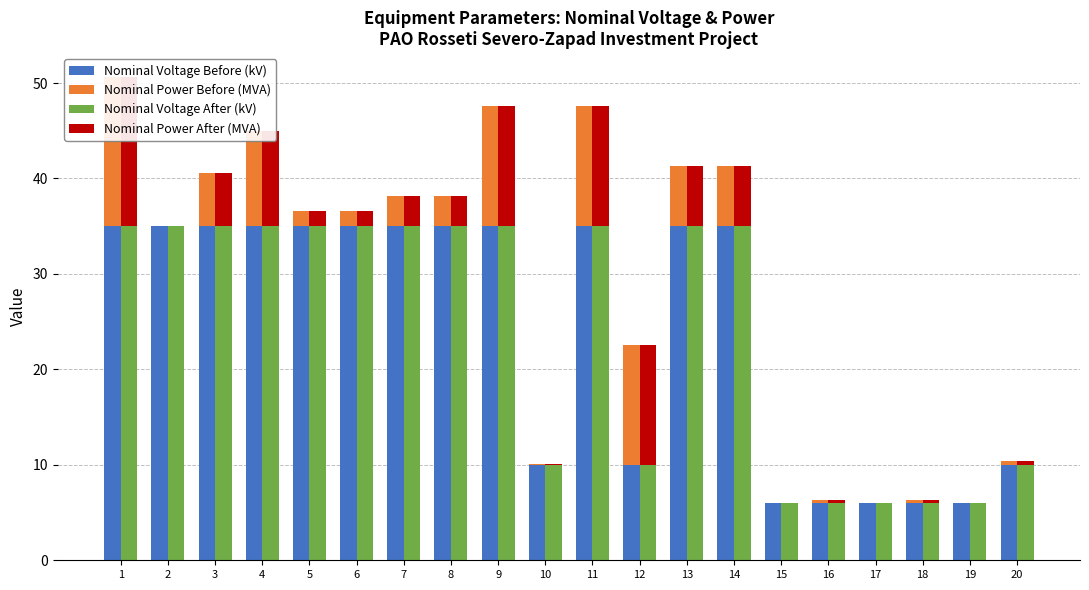

What are all the series names shown in the legend?

Nominal Voltage Before (kV), Nominal Power Before (MVA), Nominal Voltage After (kV), Nominal Power After (MVA)